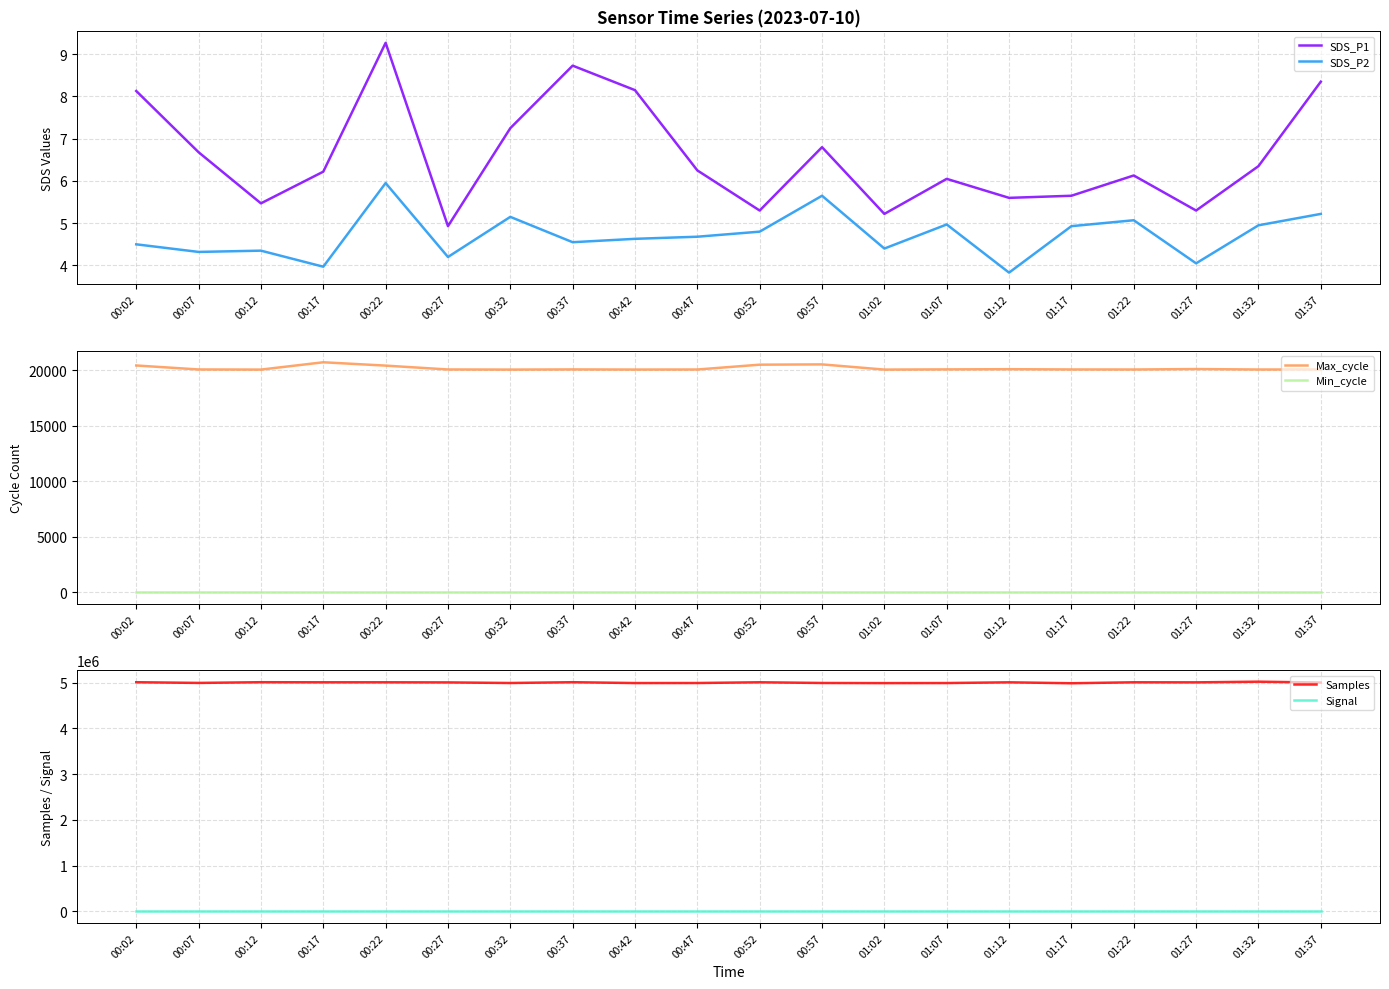

Reading right to left, extract all data points from this chart.

SDS_P1: 01:37=8.3	01:32=6.3	01:27=5.3	01:22=6.1	01:17=5.7	01:12=5.6	01:07=6.0	01:02=5.2	00:57=6.8	00:52=5.3	00:47=6.2	00:42=8.2	00:37=8.7	00:32=7.2	00:27=4.9	00:22=9.3	00:17=6.2	00:12=5.5	00:07=6.7	00:02=8.1
SDS_P2: 01:37=5.2	01:32=5.0	01:27=4.0	01:22=5.1	01:17=4.9	01:12=3.8	01:07=5.0	01:02=4.4	00:57=5.7	00:52=4.8	00:47=4.7	00:42=4.6	00:37=4.5	00:32=5.2	00:27=4.2	00:22=6.0	00:17=4.0	00:12=4.3	00:07=4.3	00:02=4.5
Max_cycle: 01:37=20053.0	01:32=20049.0	01:27=20091.0	01:22=20050.0	01:17=20054.0	01:12=20077.0	01:07=20061.0	01:02=20042.0	00:57=20510.0	00:52=20484.0	00:47=20050.0	00:42=20045.0	00:37=20057.0	00:32=20042.0	00:27=20053.0	00:22=20400.0	00:17=20701.0	00:12=20042.0	00:07=20054.0	00:02=20412.0
Min_cycle: 01:37=28.0	01:32=28.0	01:27=28.0	01:22=28.0	01:17=28.0	01:12=28.0	01:07=28.0	01:02=28.0	00:57=28.0	00:52=28.0	00:47=28.0	00:42=28.0	00:37=28.0	00:32=28.0	00:27=28.0	00:22=28.0	00:17=28.0	00:12=28.0	00:07=28.0	00:02=28.0
Samples: 01:37=5003769.0	01:32=5022357.0	01:27=5007642.0	01:22=5009075.0	01:17=4988330.0	01:12=5008467.0	01:07=4992731.0	01:02=4991249.0	00:57=4994063.0	00:52=5009361.0	00:47=4993402.0	00:42=4992483.0	00:37=5010889.0	00:32=4993560.0	00:27=5006448.0	00:22=5009087.0	00:17=5008854.0	00:12=5011046.0	00:07=4995358.0	00:02=5010535.0
Signal: 01:37=-76.0	01:32=-76.0	01:27=-76.0	01:22=-76.0	01:17=-76.0	01:12=-76.0	01:07=-76.0	01:02=-76.0	00:57=-76.0	00:52=-76.0	00:47=-76.0	00:42=-76.0	00:37=-76.0	00:32=-76.0	00:27=-76.0	00:22=-77.0	00:17=-76.0	00:12=-76.0	00:07=-76.0	00:02=-76.0